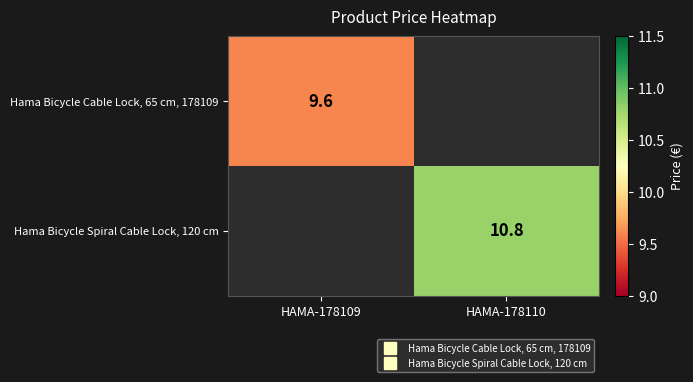

Which category has the highest value across all series?

HAMA-178110